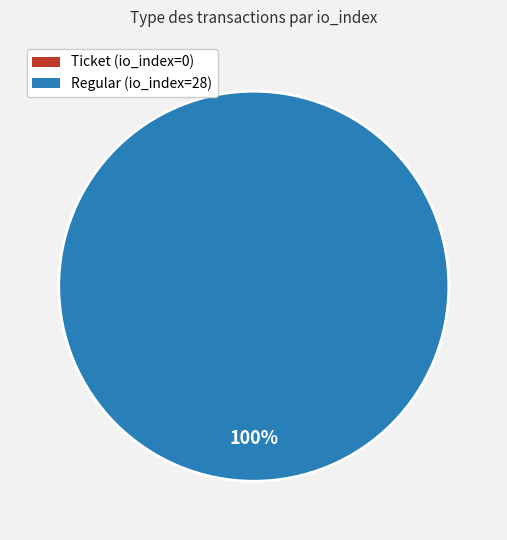

How many segments does this pie chart have?

2